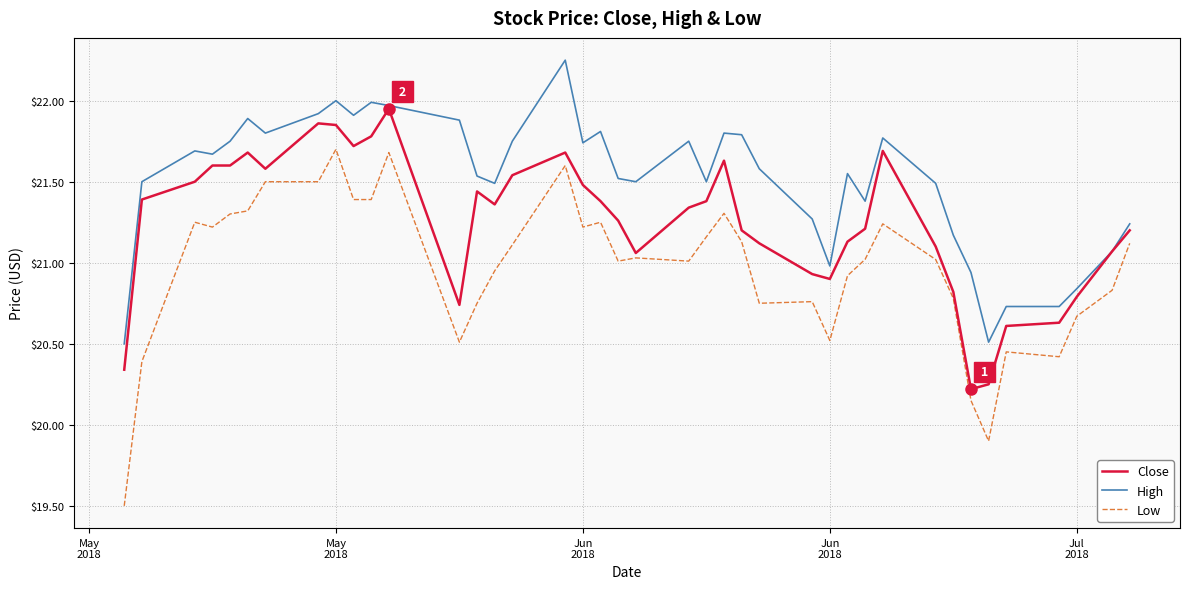

Rank the series by their maximum value, from highest to lowest.

High, Close, Low